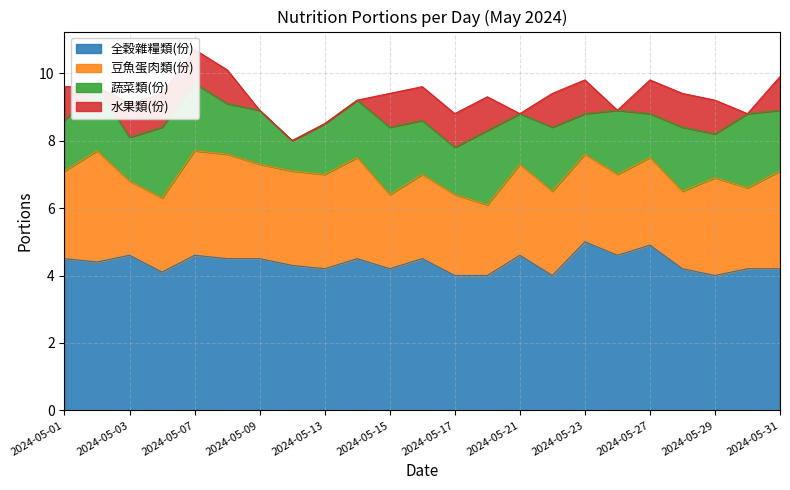

Reading right to left, transcribe all the data shown in this chart.

全穀雜糧類(份): 4.2	4.2	4.0	4.2	4.9	4.6	5.0	4.0	4.6	4.0	4.0	4.5	4.2	4.5	4.2	4.3	4.5	4.5	4.6	4.1	4.6	4.4	4.5
豆魚蛋肉類(份): 2.9	2.4	2.9	2.3	2.6	2.4	2.6	2.5	2.7	2.1	2.4	2.5	2.2	3.0	2.8	2.8	2.8	3.1	3.1	2.2	2.2	3.3	2.6
蔬菜類(份): 1.8	2.2	1.3	1.9	1.3	1.9	1.2	1.9	1.5	2.2	1.4	1.6	2.0	1.7	1.5	0.9	1.6	1.5	2.0	2.1	1.3	1.9	1.5
水果類(份): 1.0	0.0	1.0	1.0	1.0	0.0	1.0	1.0	0.0	1.0	1.0	1.0	1.0	0.0	0.0	0.0	0.0	1.0	1.0	1.0	1.0	0.0	1.0